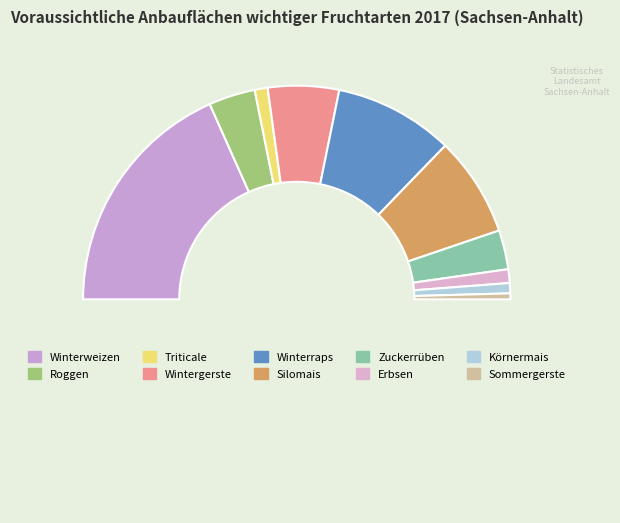

Count the number of slices in the pie.

11